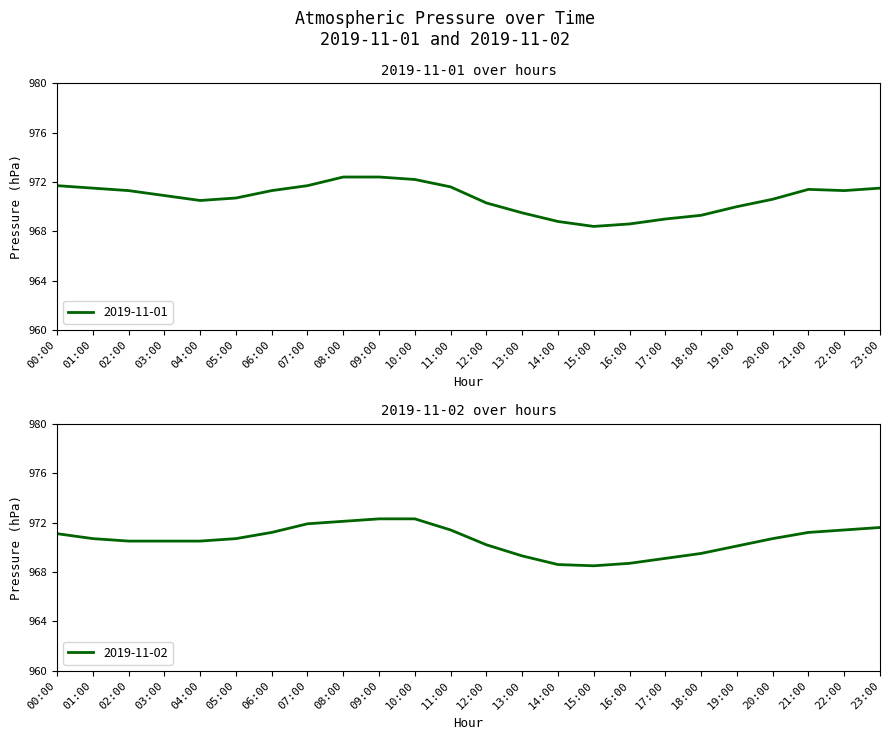

What is the spread (max minus min) of values at 21:00?

0.2